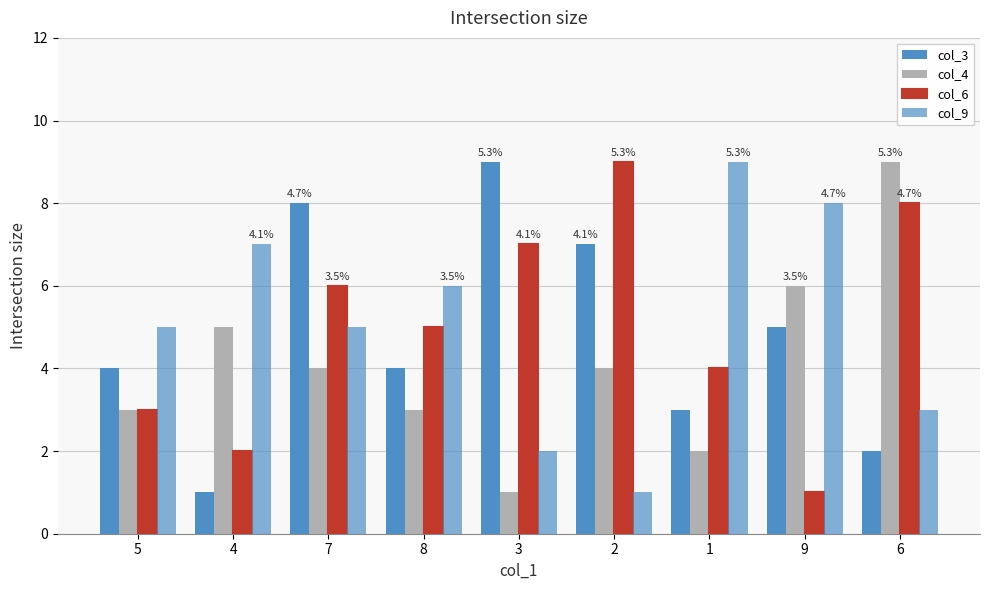

Read the col_9 value at 1.

9